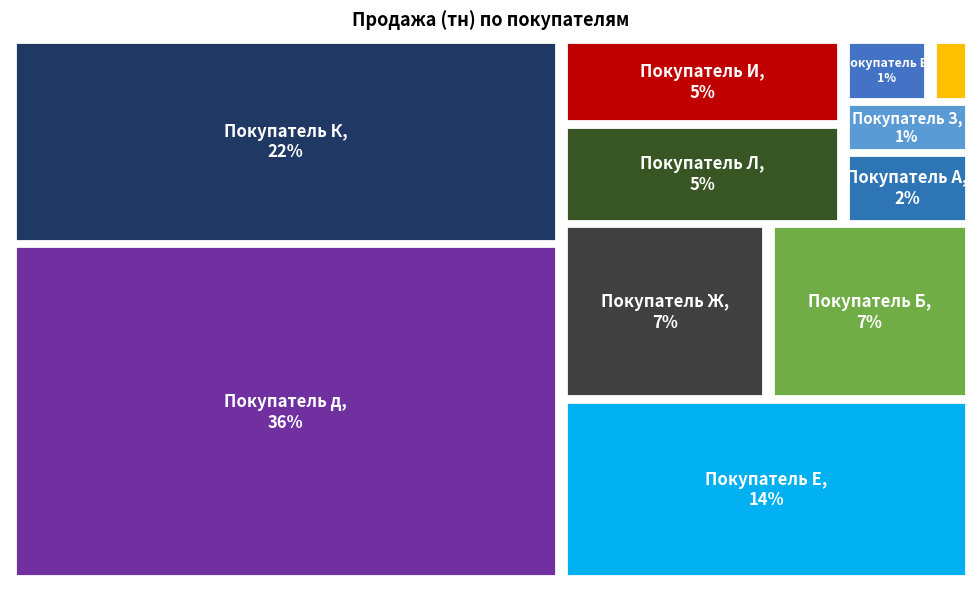

Rank the categories by value from highest to lowest.

Покупатель д, Покупатель К, Покупатель Е, Покупатель Ж, Покупатель Б, Покупатель Л, Покупатель И, Покупатель А, Покупатель З, Покупатель В, Покупатель Г